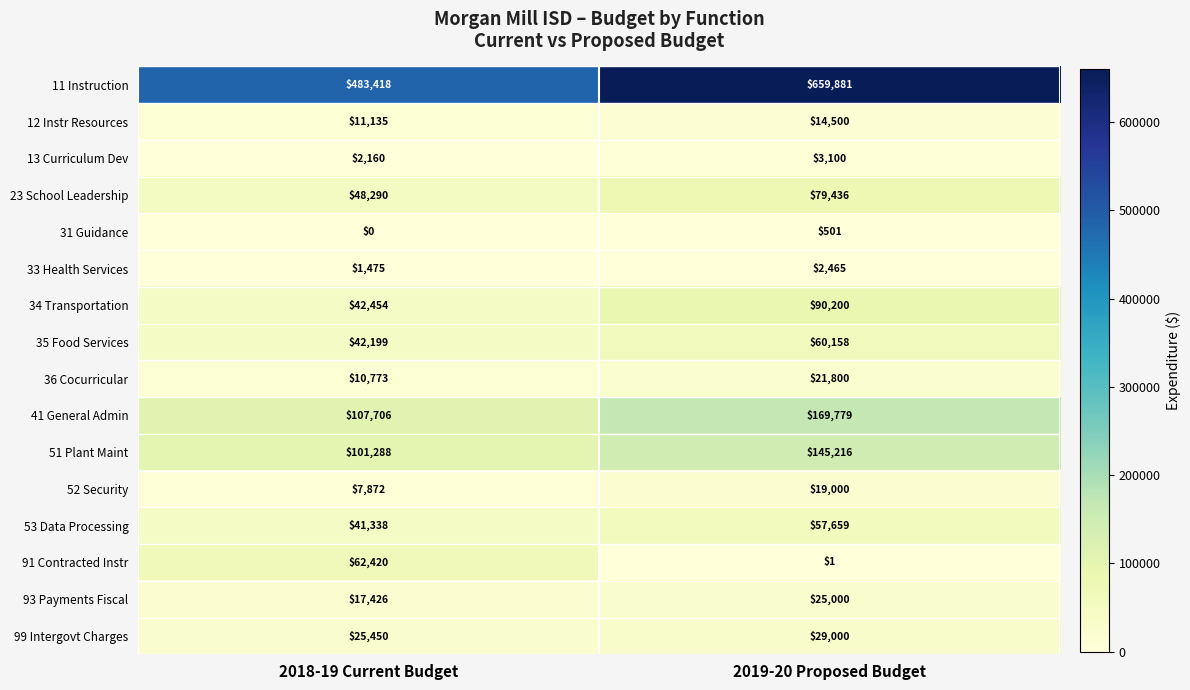

How many distinct data groups are displayed?

16